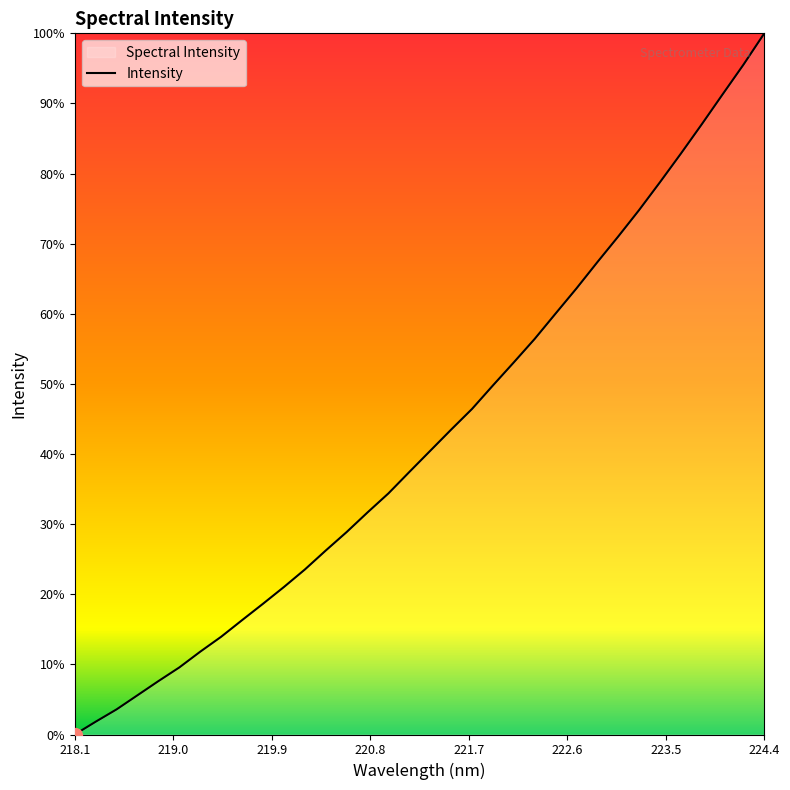

How many series are shown in this chart?

1